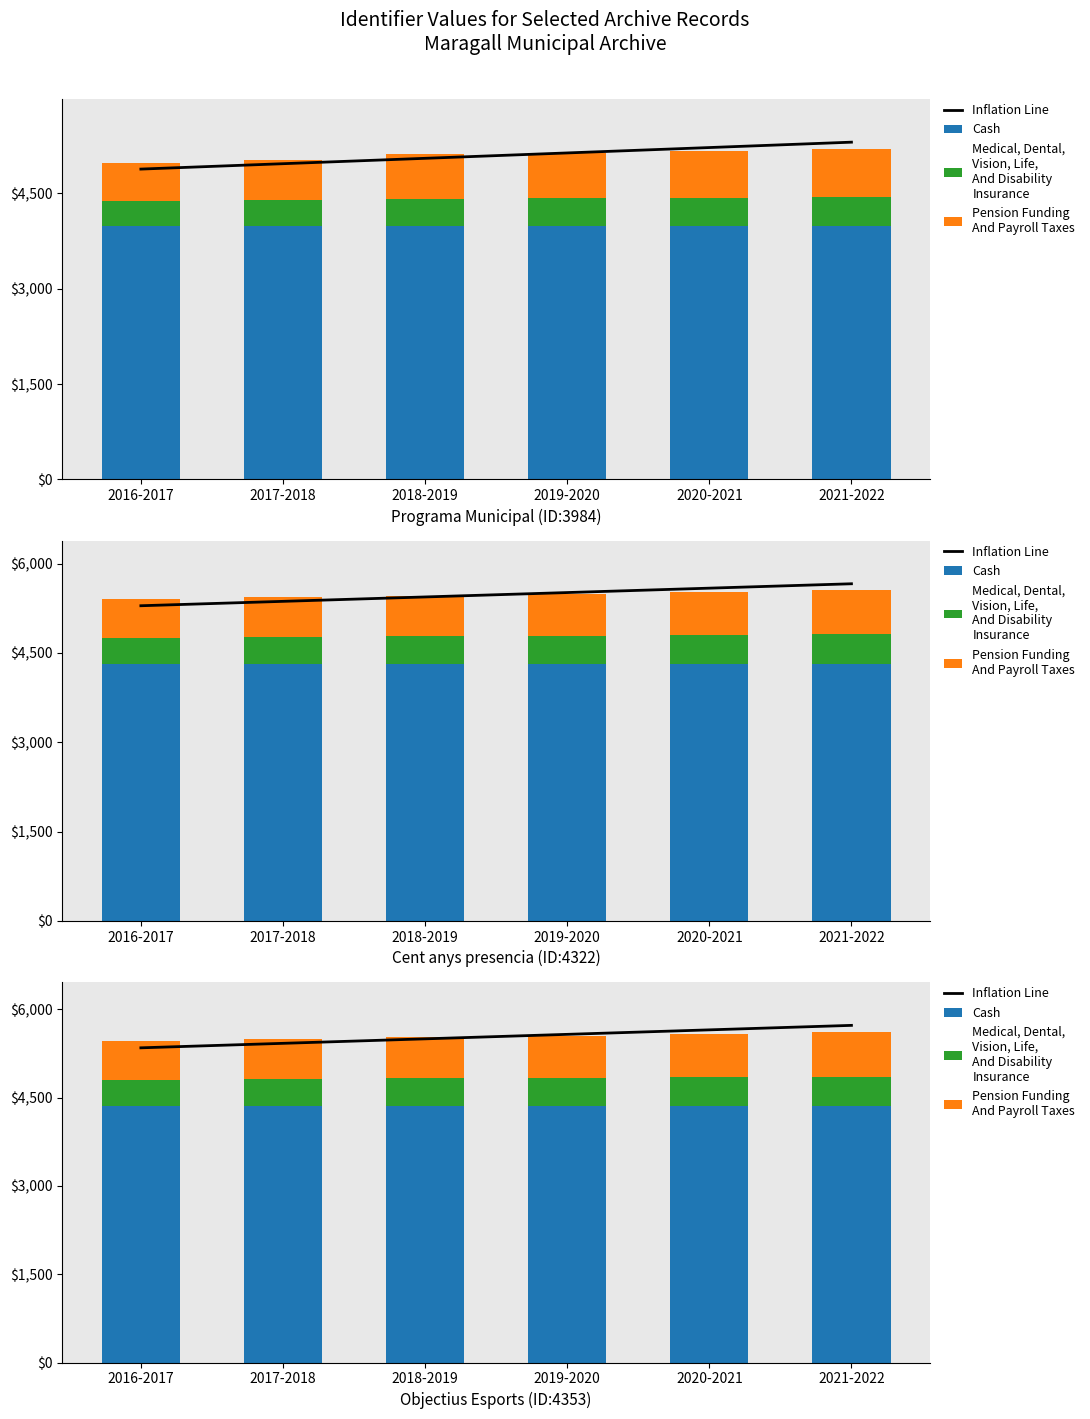

What position from the right is 2017-2018?

5